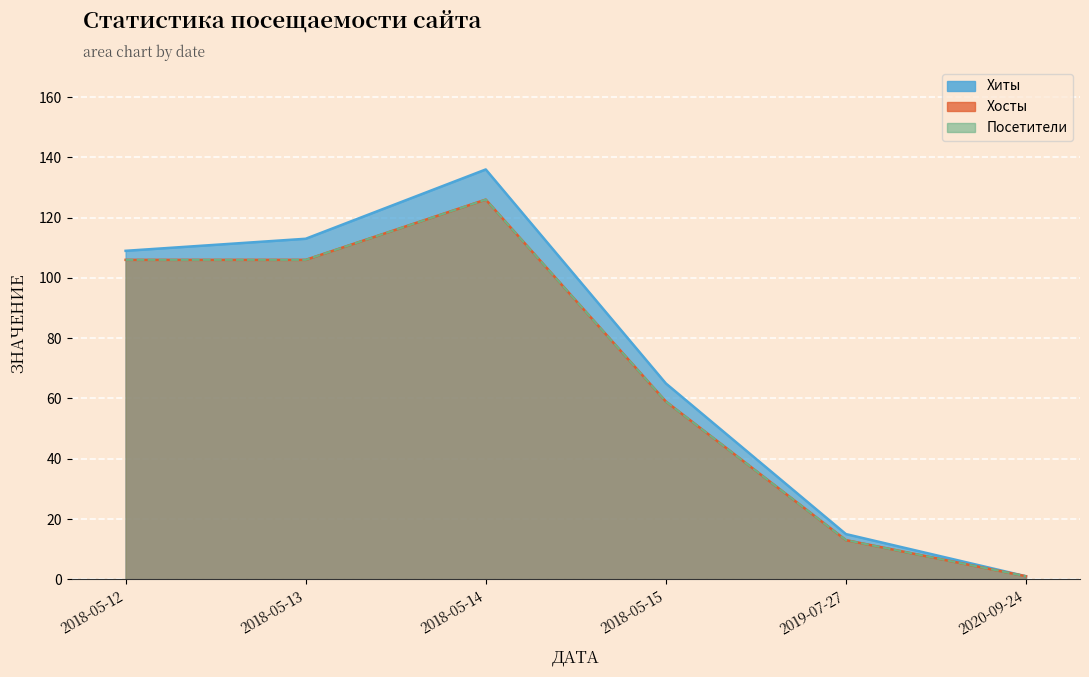

What is the difference between the maximum and minimum values in the Посетители series?

125